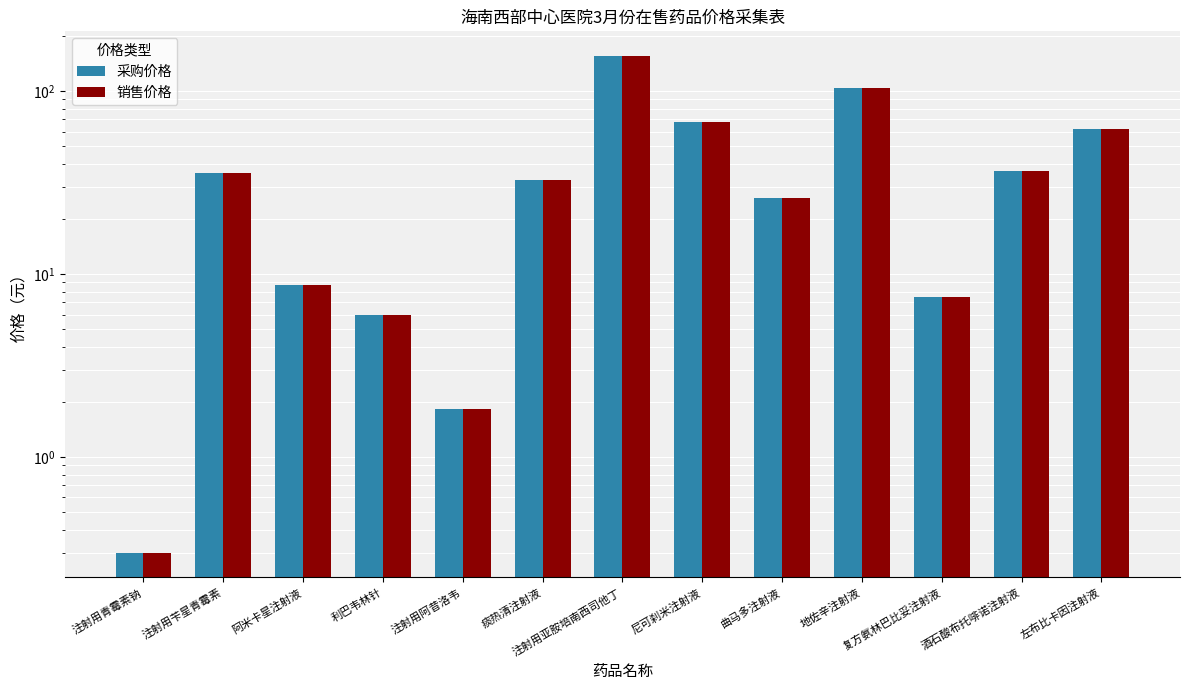

List the series in order of their peak value, lowest first.

采购价格, 销售价格